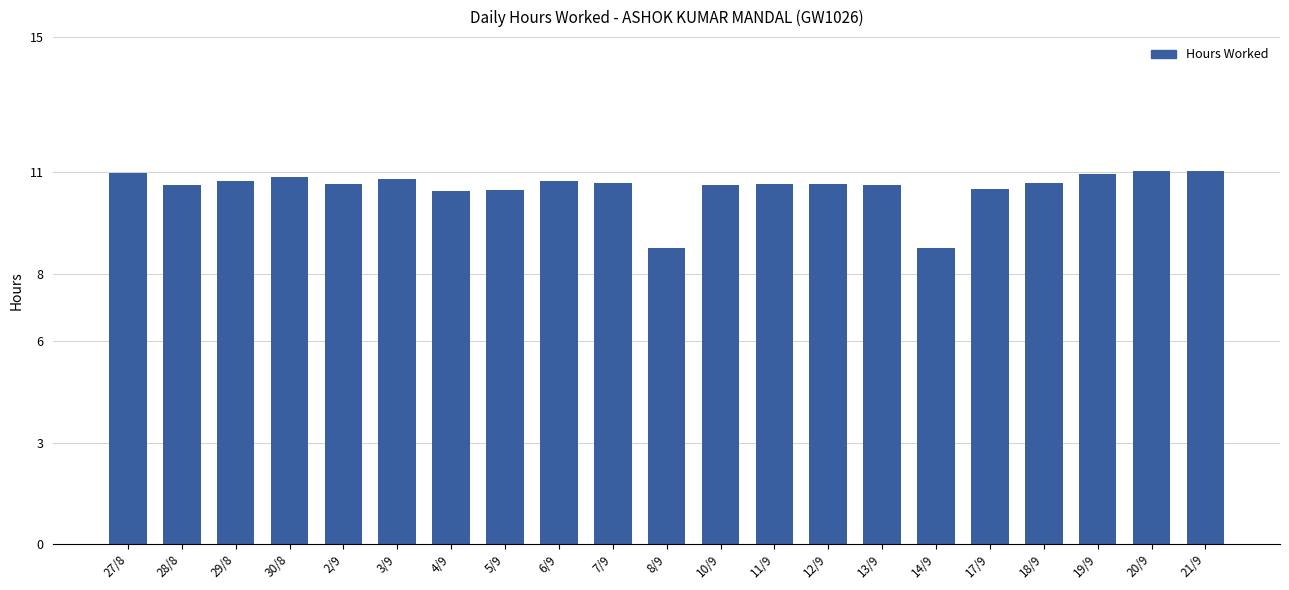

What is the greatest value displayed?

11.0